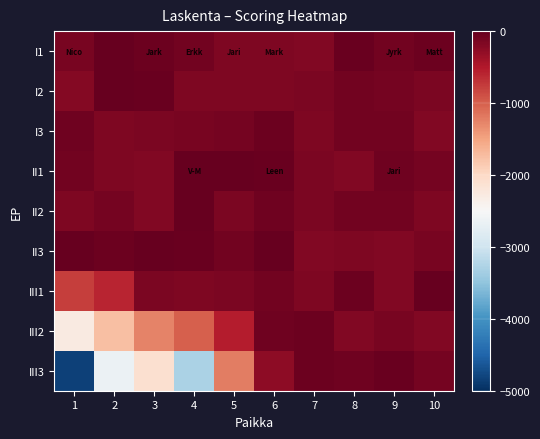

What is the total value across all series at 3?

-4114.1